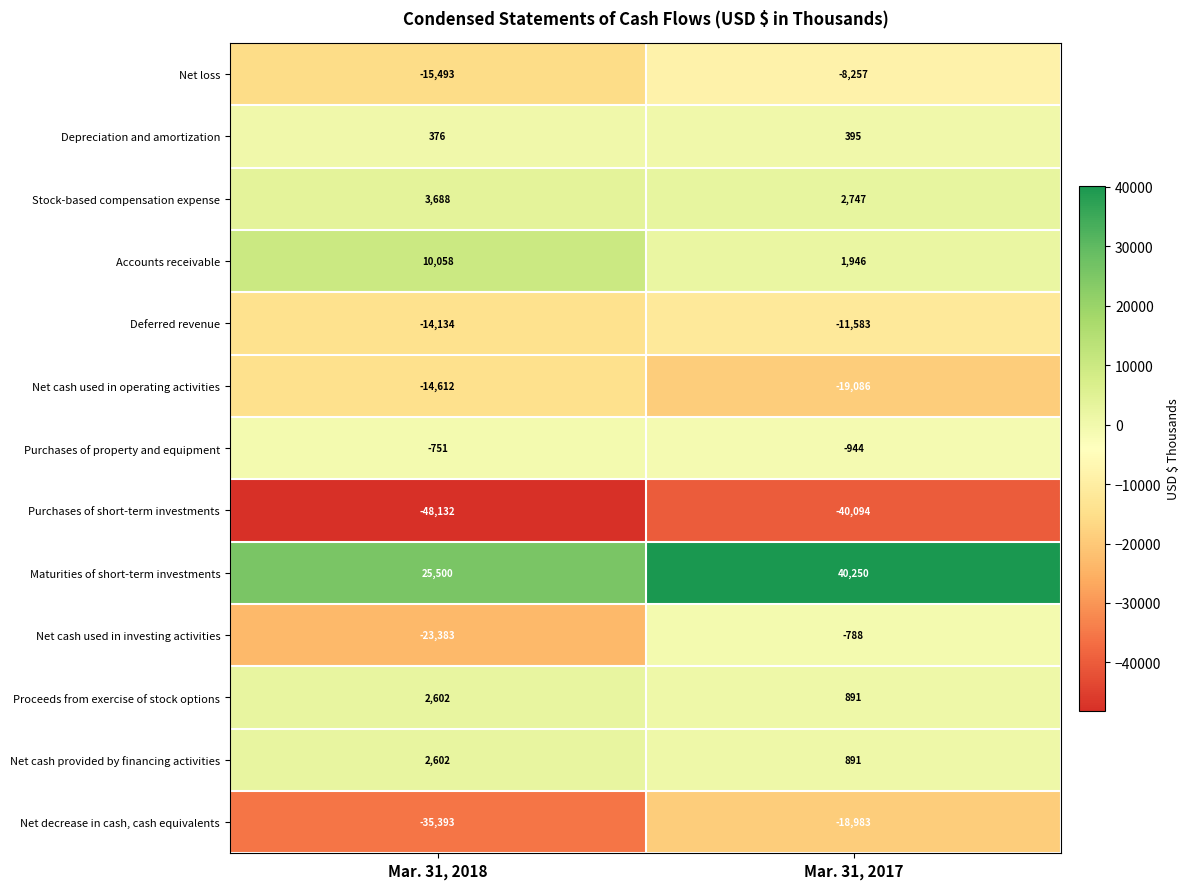

What is the average value of the Stock-based compensation expense series?

3218